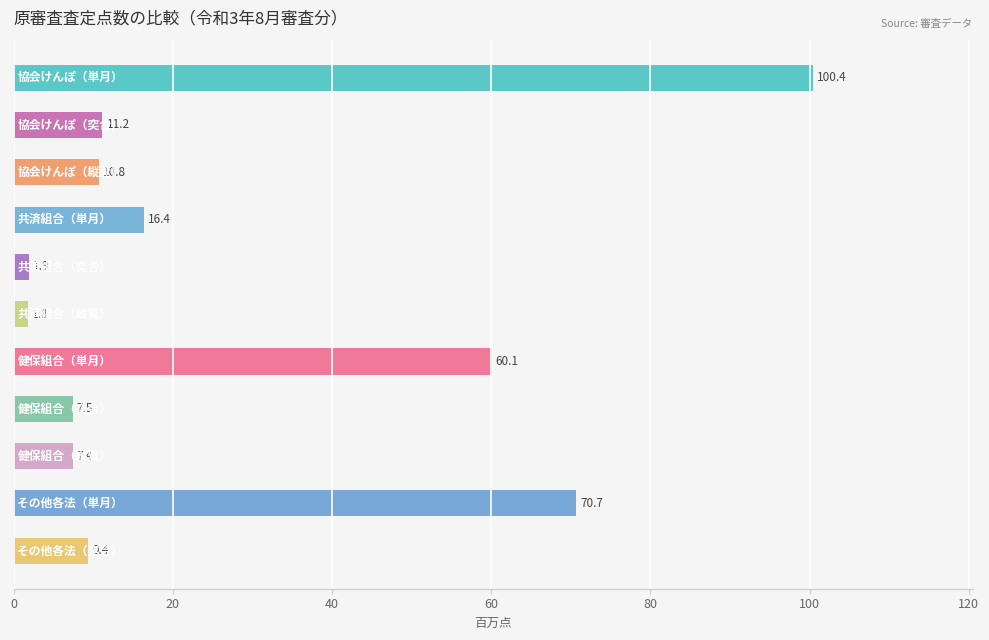

What is the value of the 6th bar from the top?

1.8